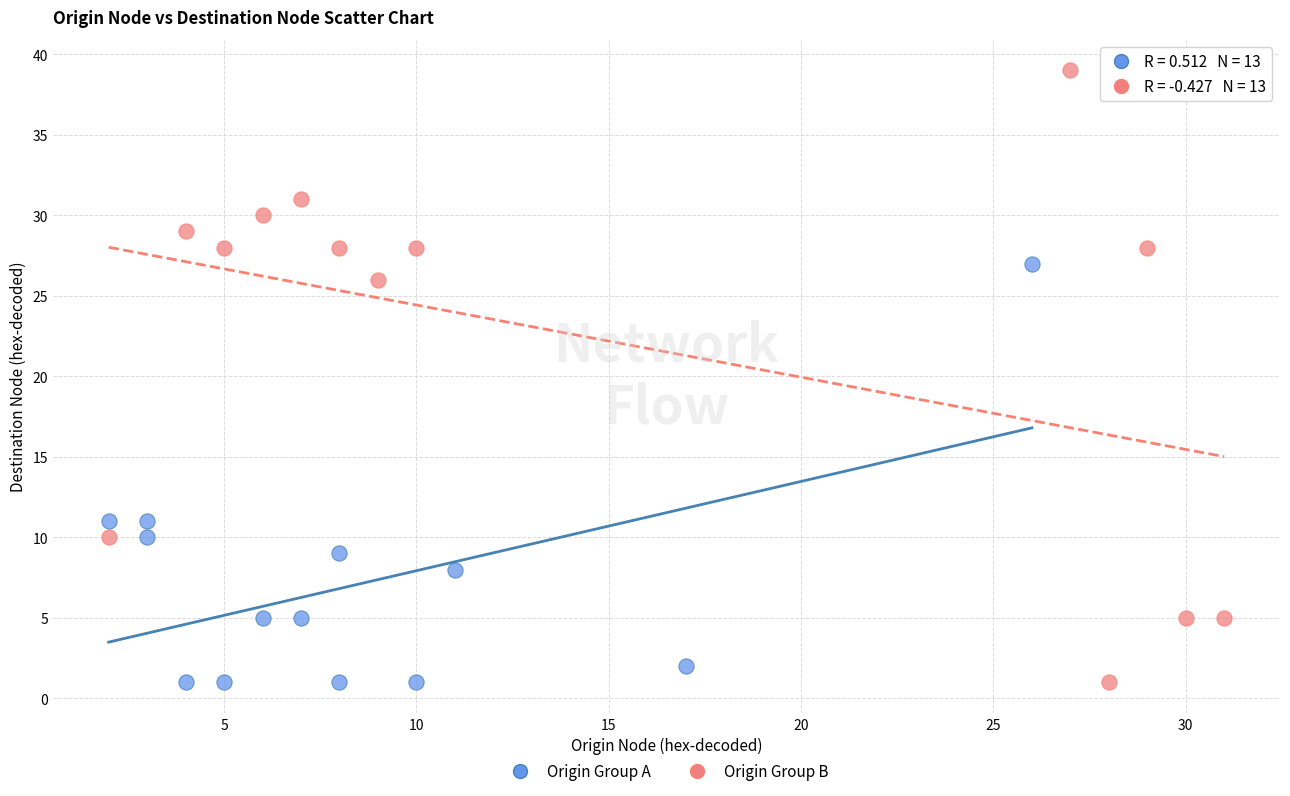

Which series contains the highest Y value?

Origin Group B